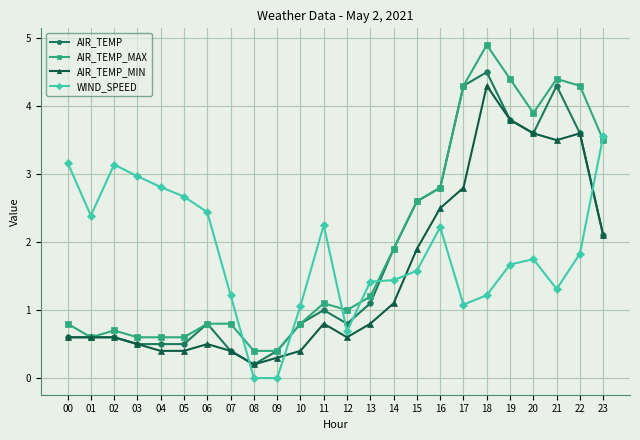

What is the difference between the highest and lowest values at 12?

0.4